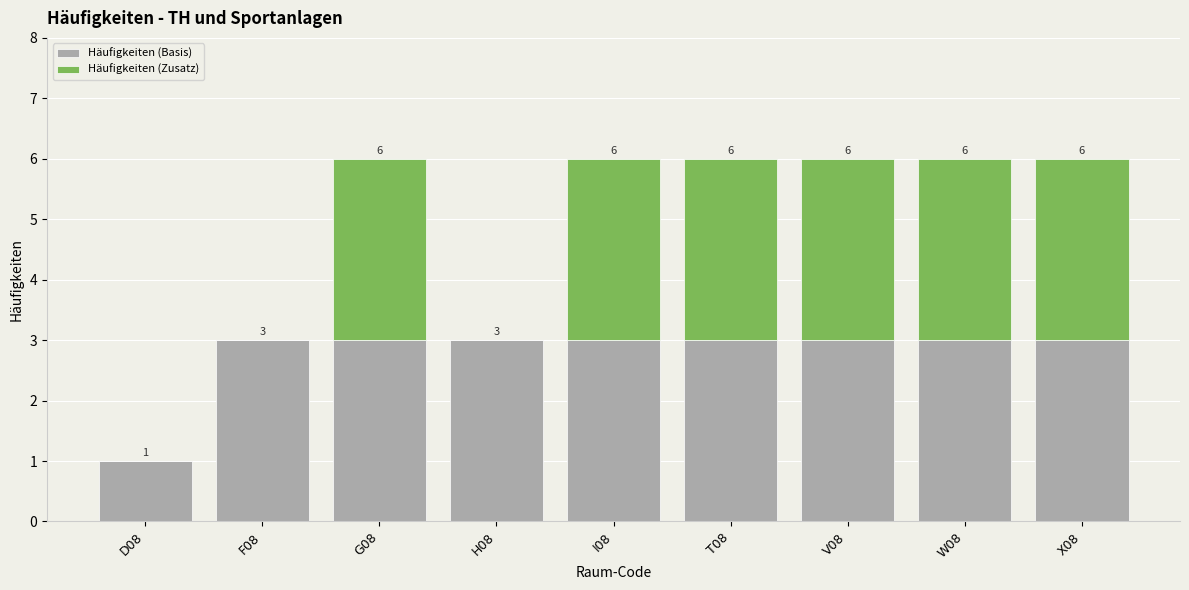

Does the chart contain stacked bars?

Yes